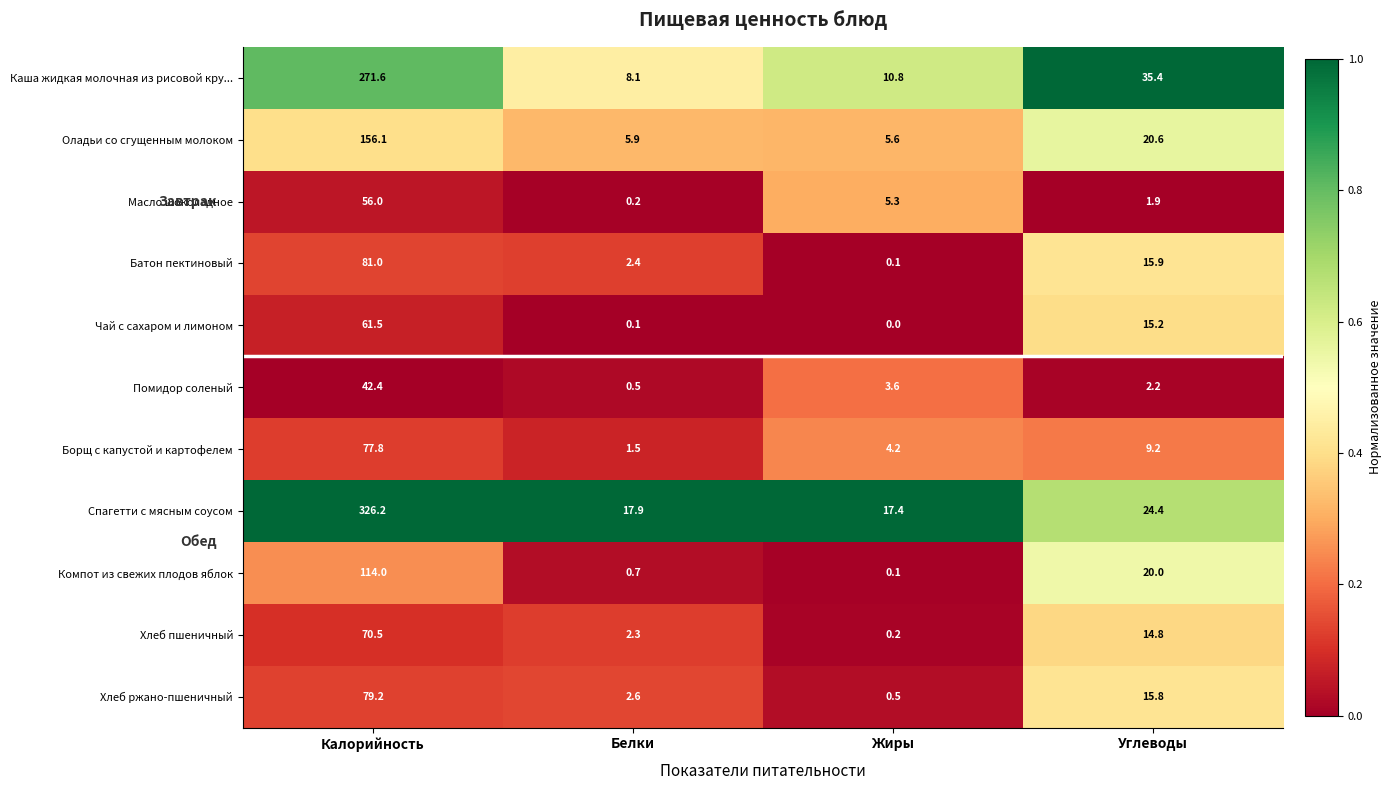

What is the spread (max minus min) of values at Калорийность?

283.8